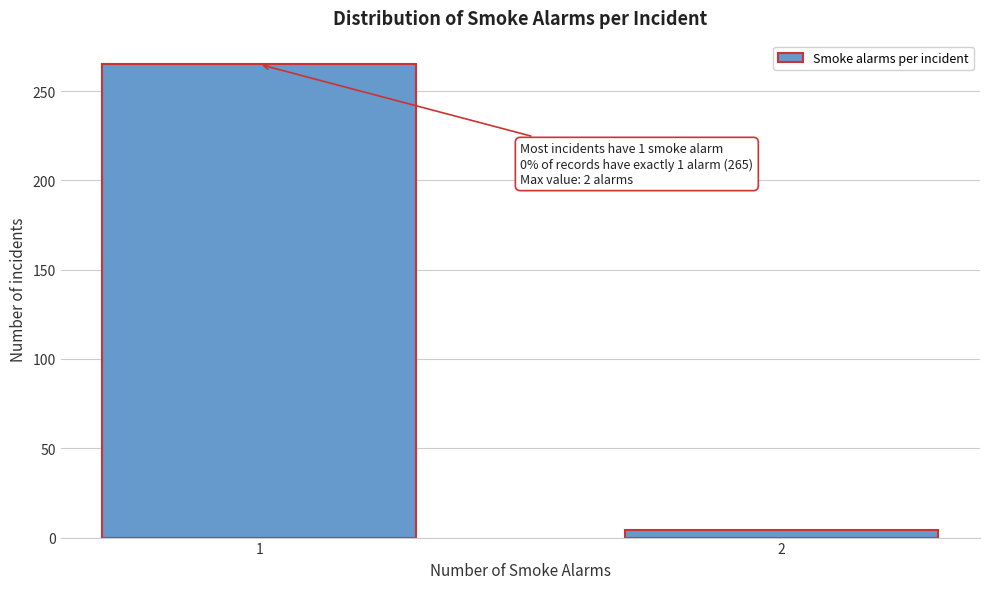

Reading left to right, transcribe all the data shown in this chart.

1=265	2=4